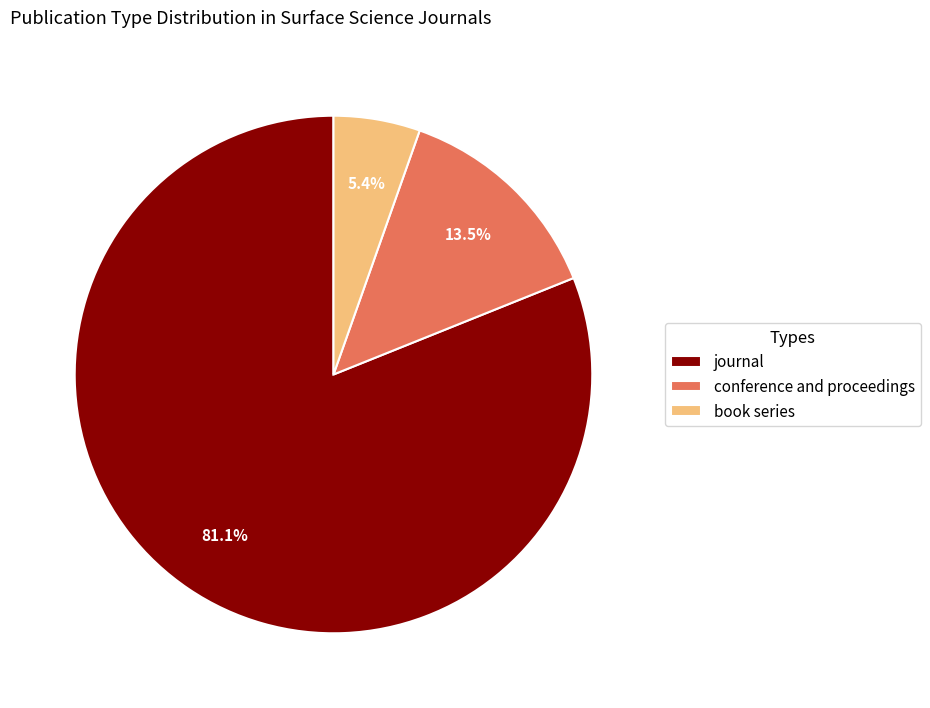

Between book series and conference and proceedings, which is larger?

conference and proceedings